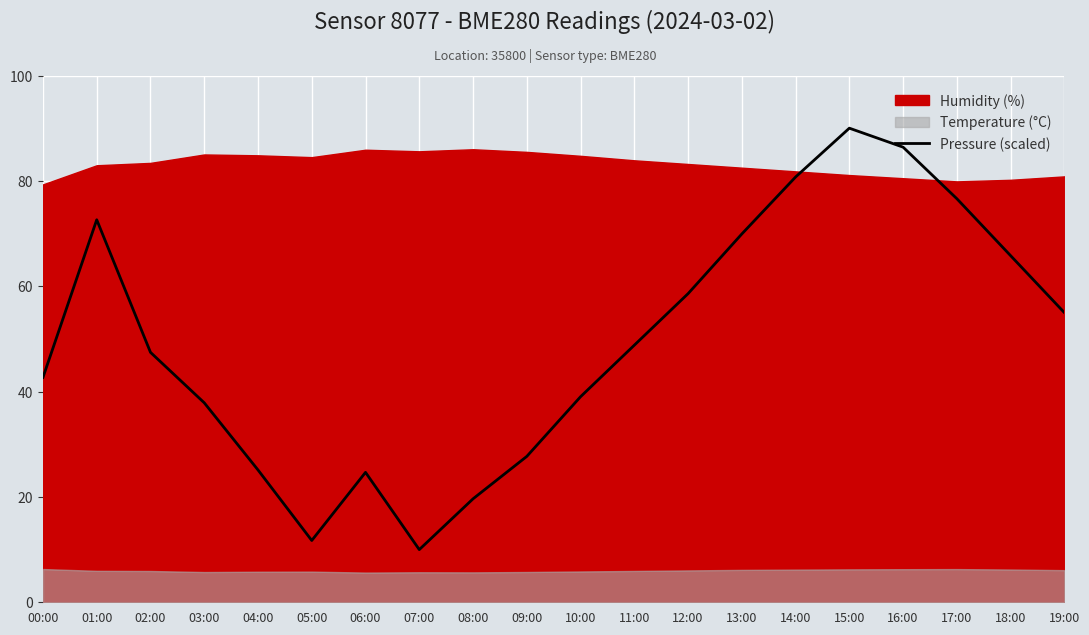

How many values are below 48?

10